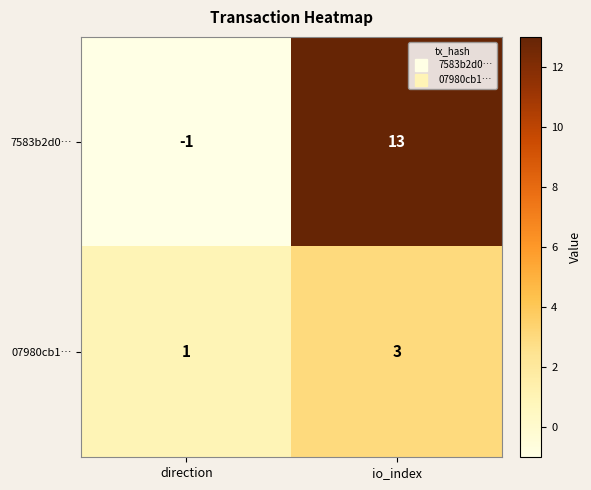

True or false: 07980cb1… has a value of 1 at direction.

True